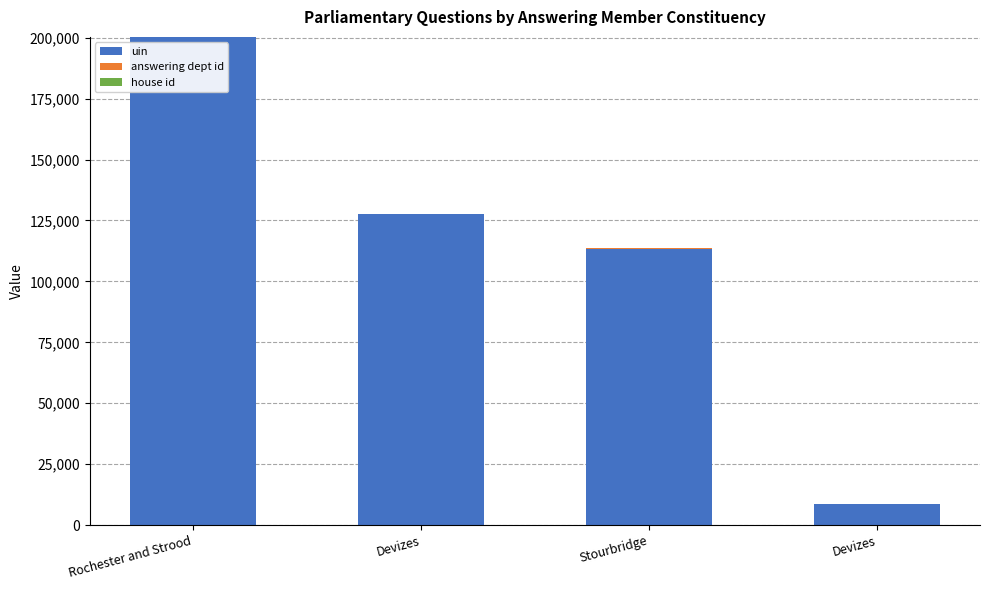

How many series are shown in this chart?

3